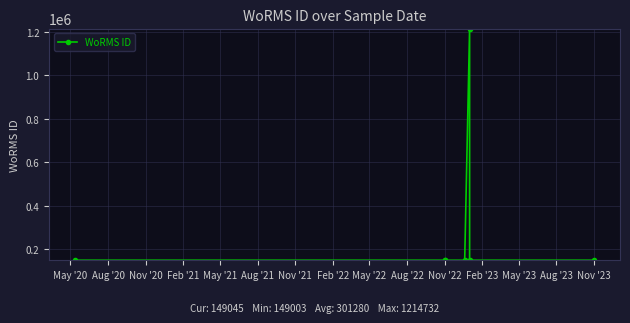

How many points are lower than both their immediate neighbors (excluding endpoints)?

1